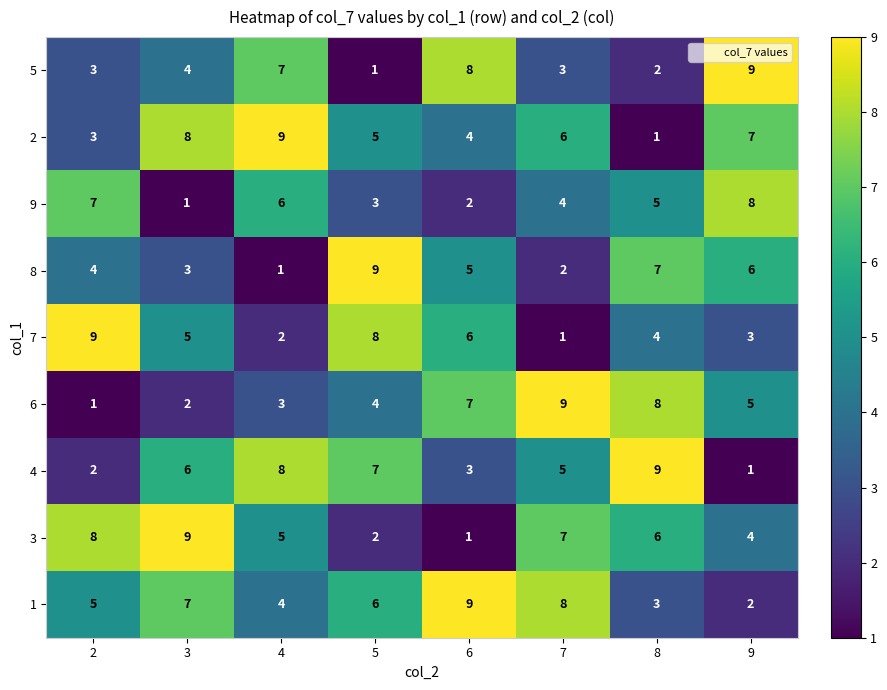

What is the greatest value displayed?

9